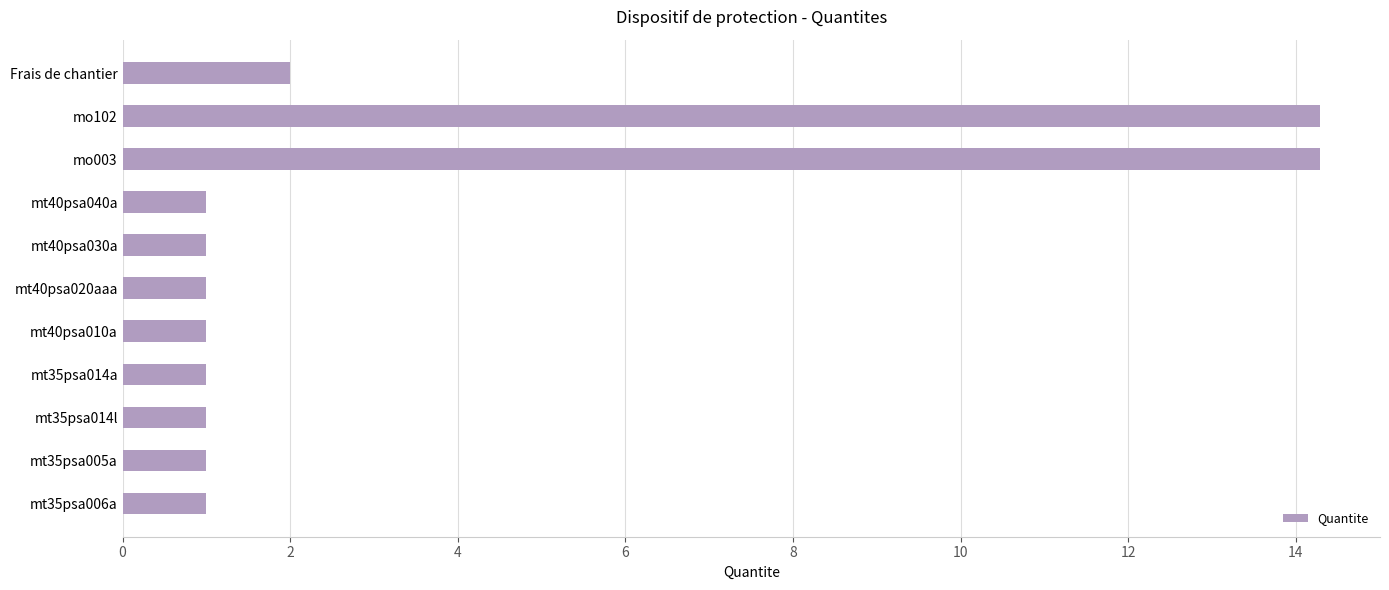

The value at mt40psa010a is 1.0. True or false?

True